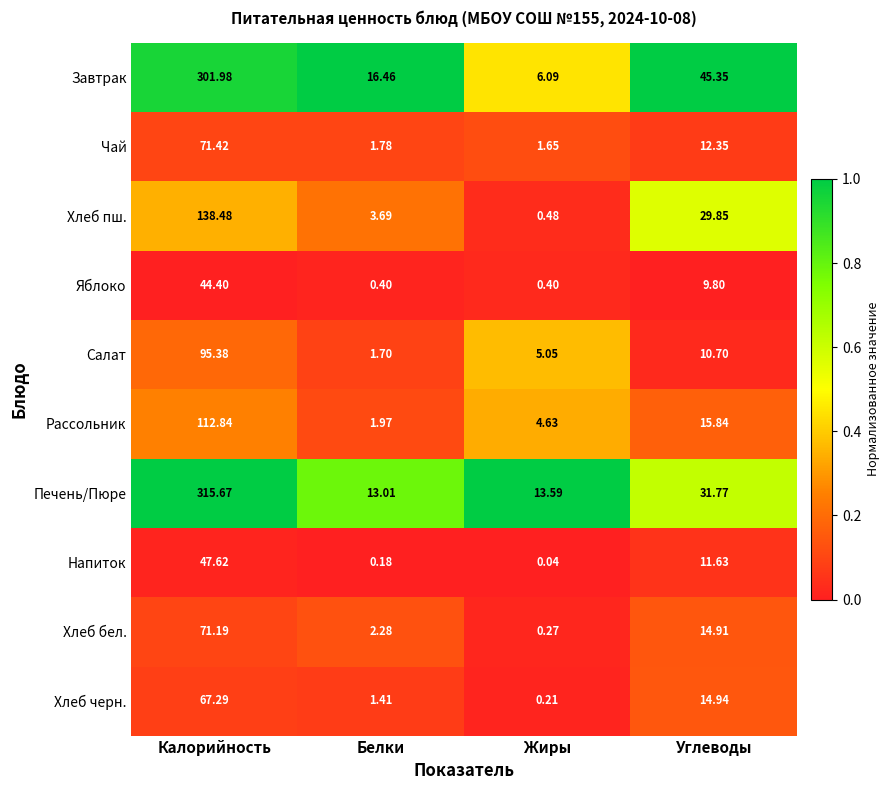

List the series in order of their peak value, highest first.

Печень/Пюре, Завтрак, Хлеб пш., Рассольник, Салат, Чай, Хлеб бел., Хлеб черн., Напиток, Яблоко